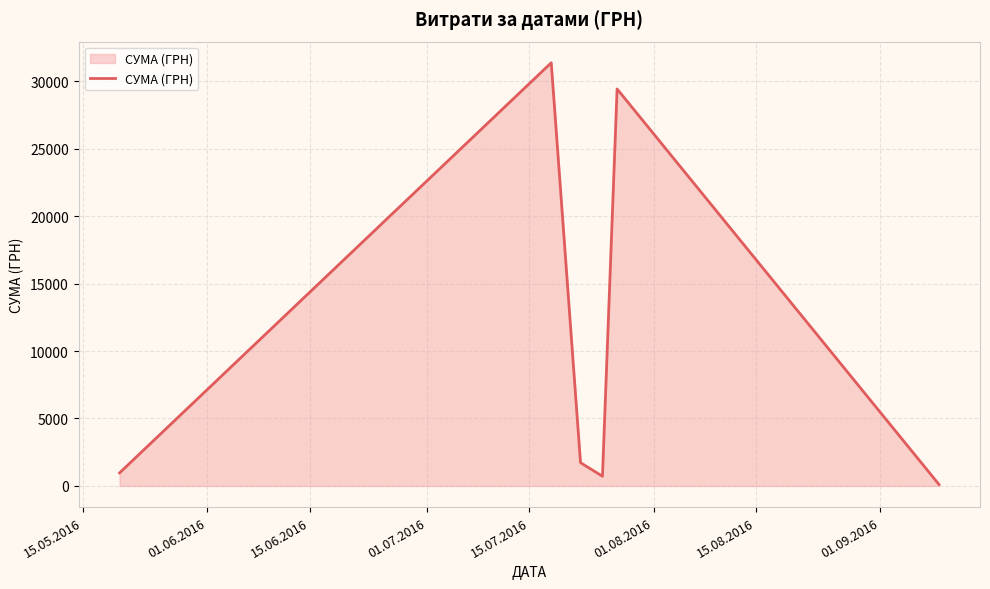

What is the difference between the maximum and minimum values?

31258.5